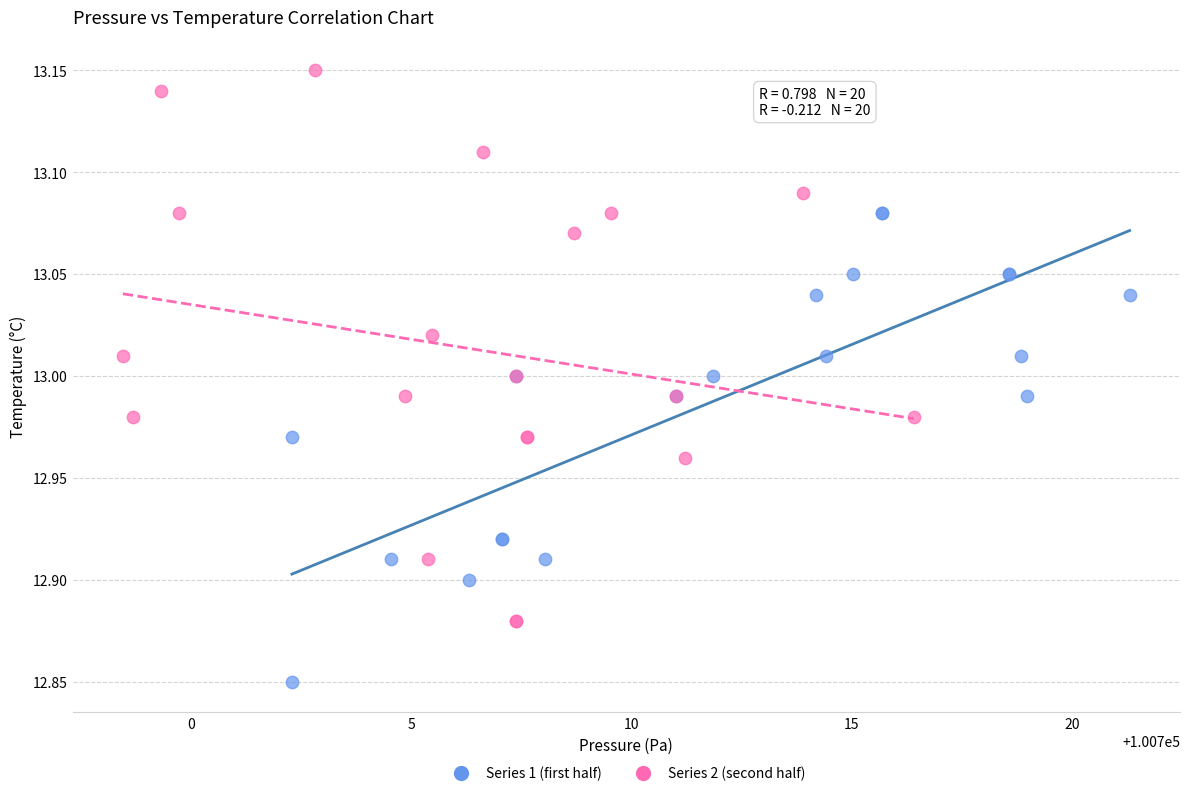

Which series contains the lowest Y value?

Series 1 (first half)